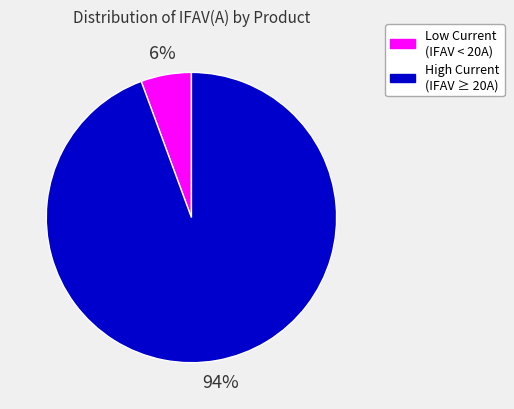

Is there a majority slice in this chart?

Yes